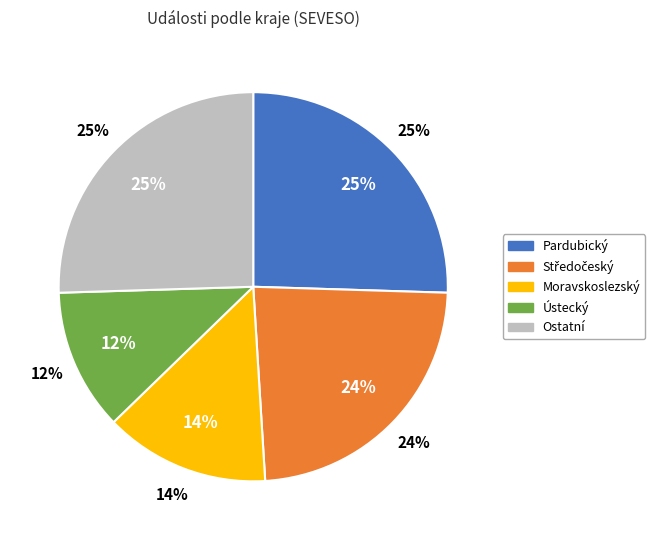

True or false: Moravskoslezský accounts for 14% of the total.

True